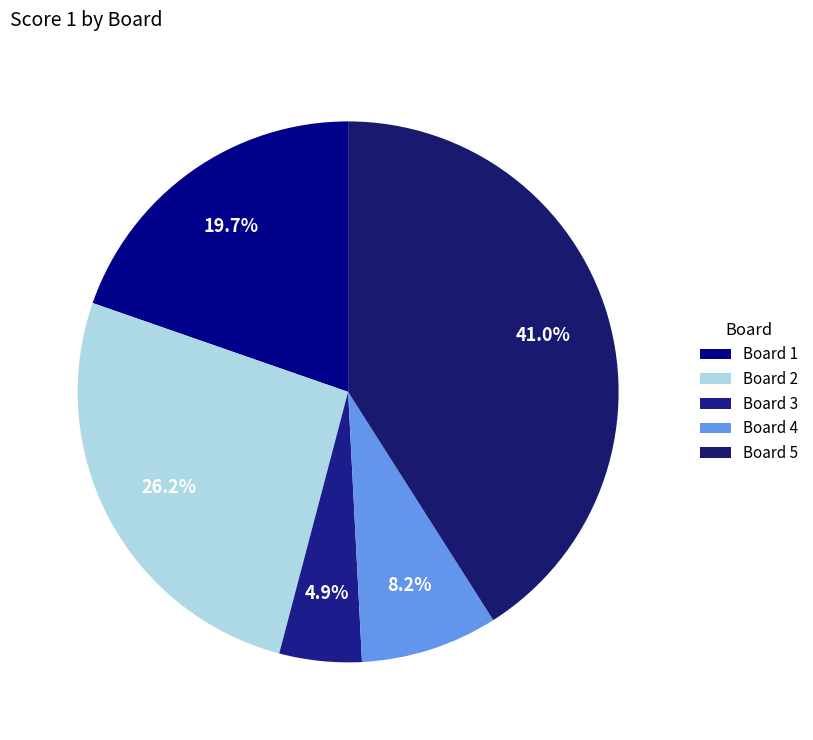

Count the number of slices in the pie.

5